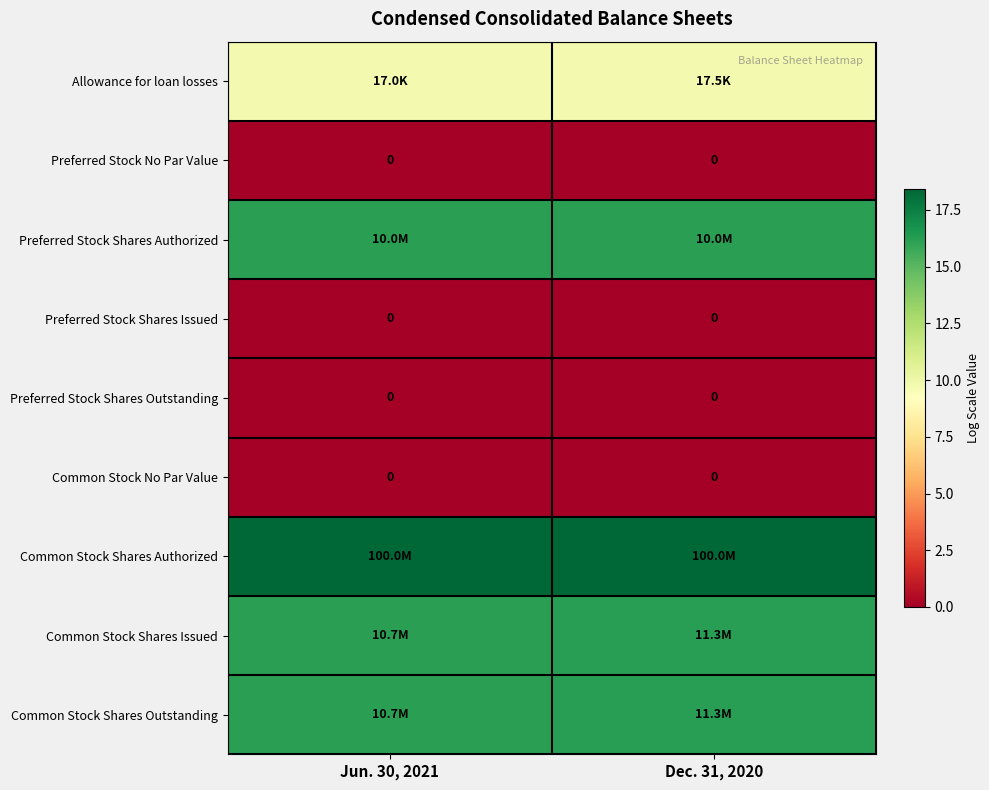

Is it true that Preferred Stock Shares Outstanding equals 0.0 at Jun. 30, 2021?

True